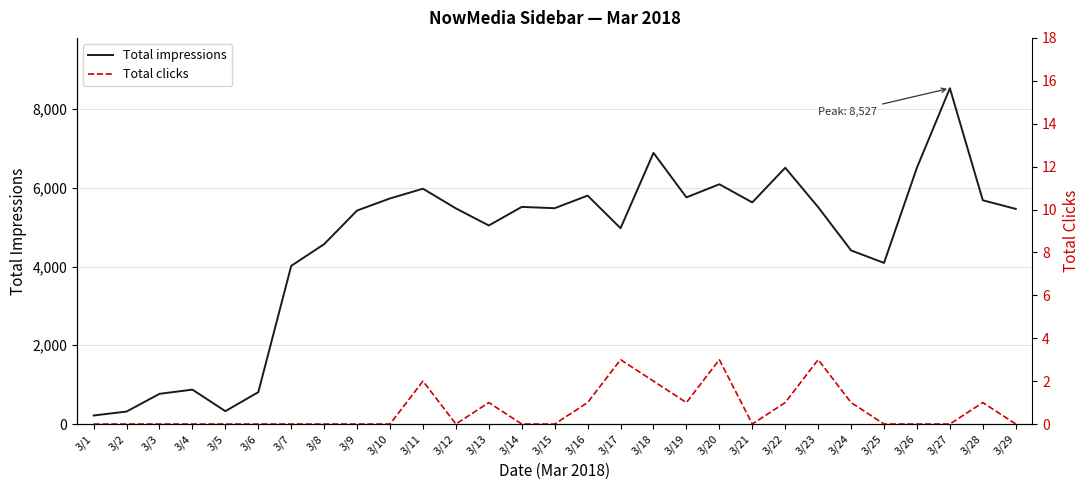

List the series in order of their peak value, highest first.

Total impressions, Total clicks